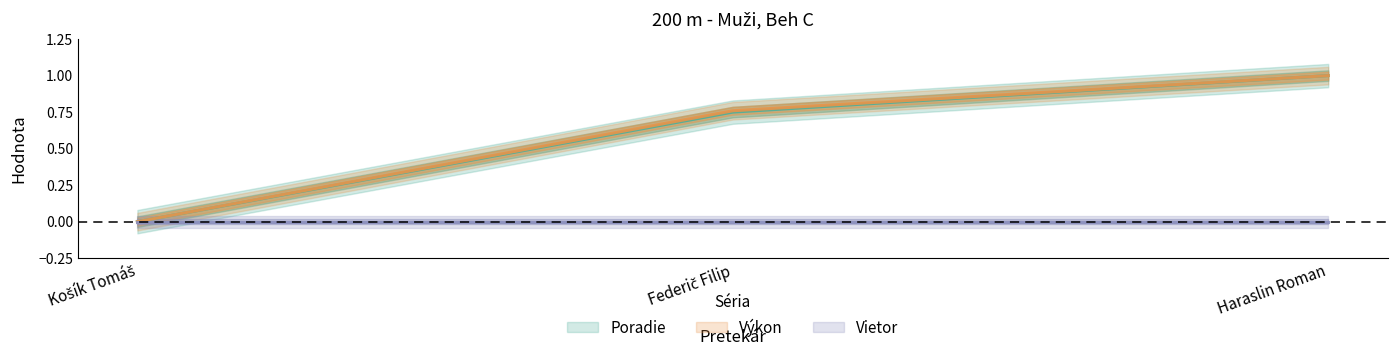

Is the value of Poradie at Federič Filip greater than the value of Výkon at Federič Filip?

No